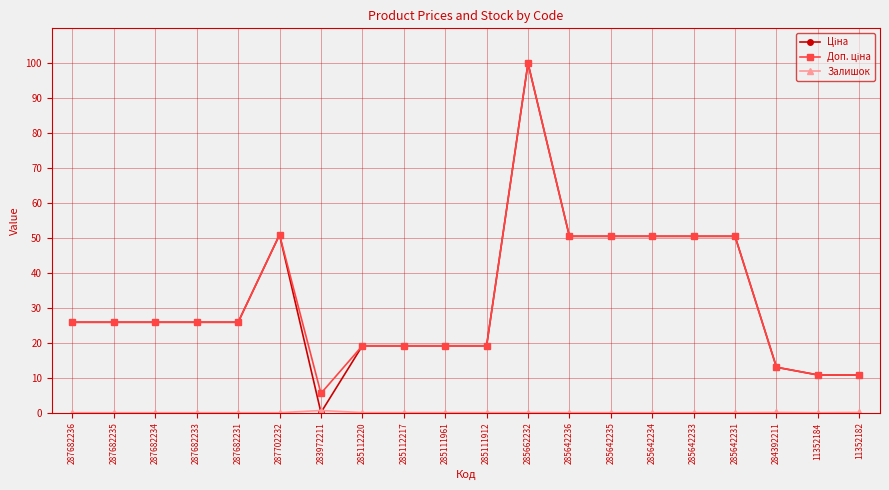

At how many categories does at least one series exceed 8?

19